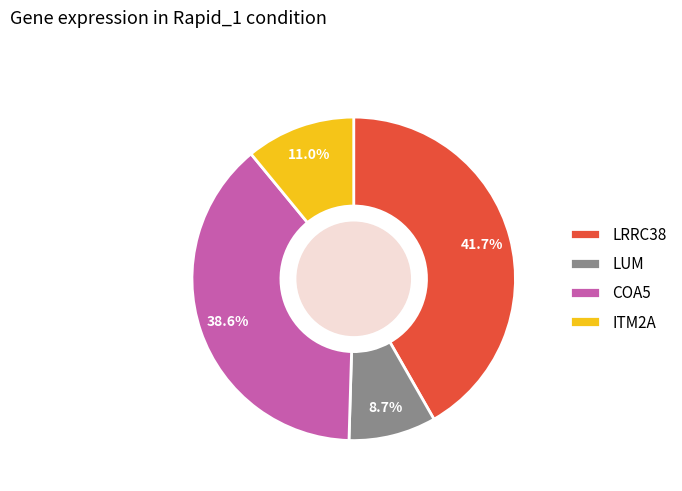

Is LUM the majority of the pie?

No